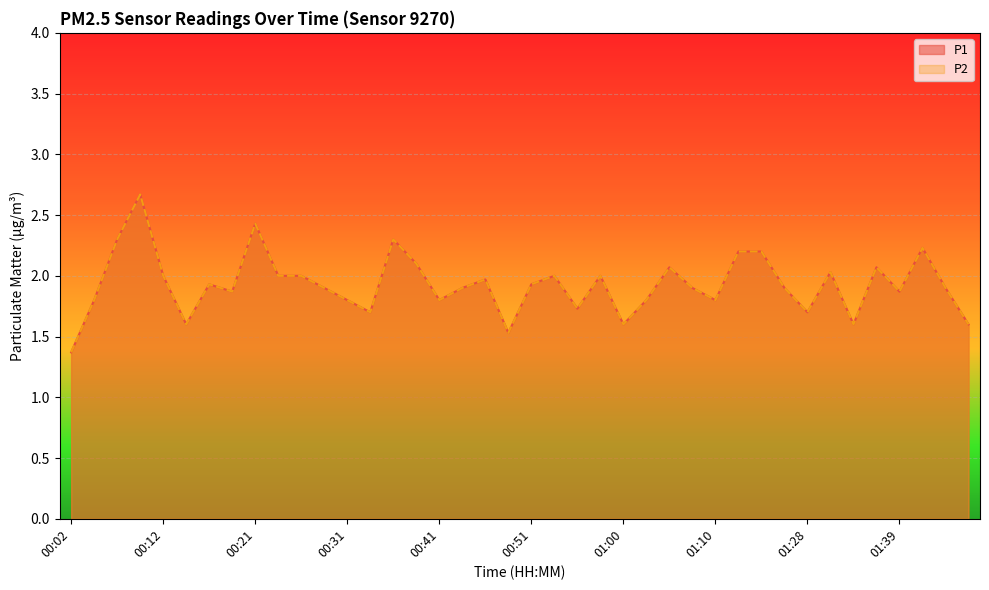

What are all the series names shown in the legend?

P1, P2